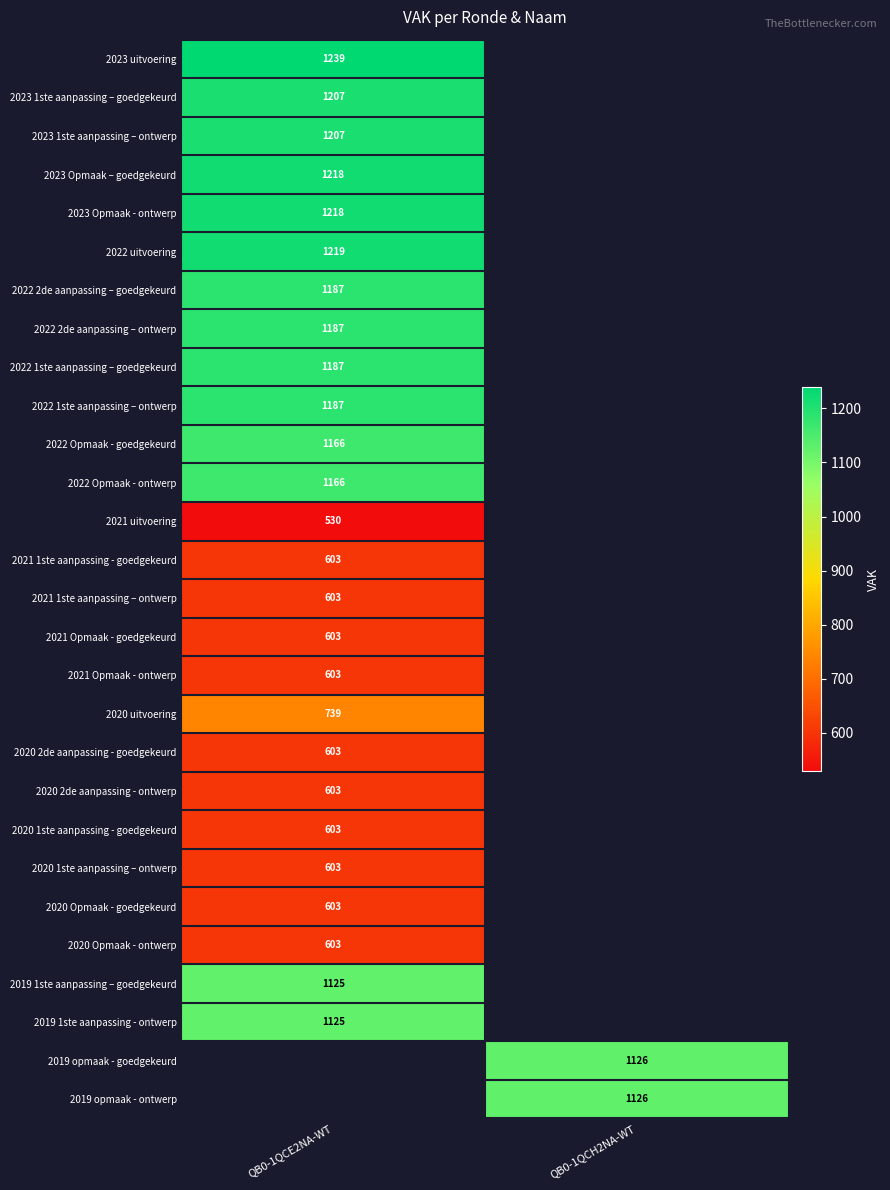

Is it true that 2021 Opmaak - ontwerp equals 331 at QB0-1QCE2NA-WT?

False